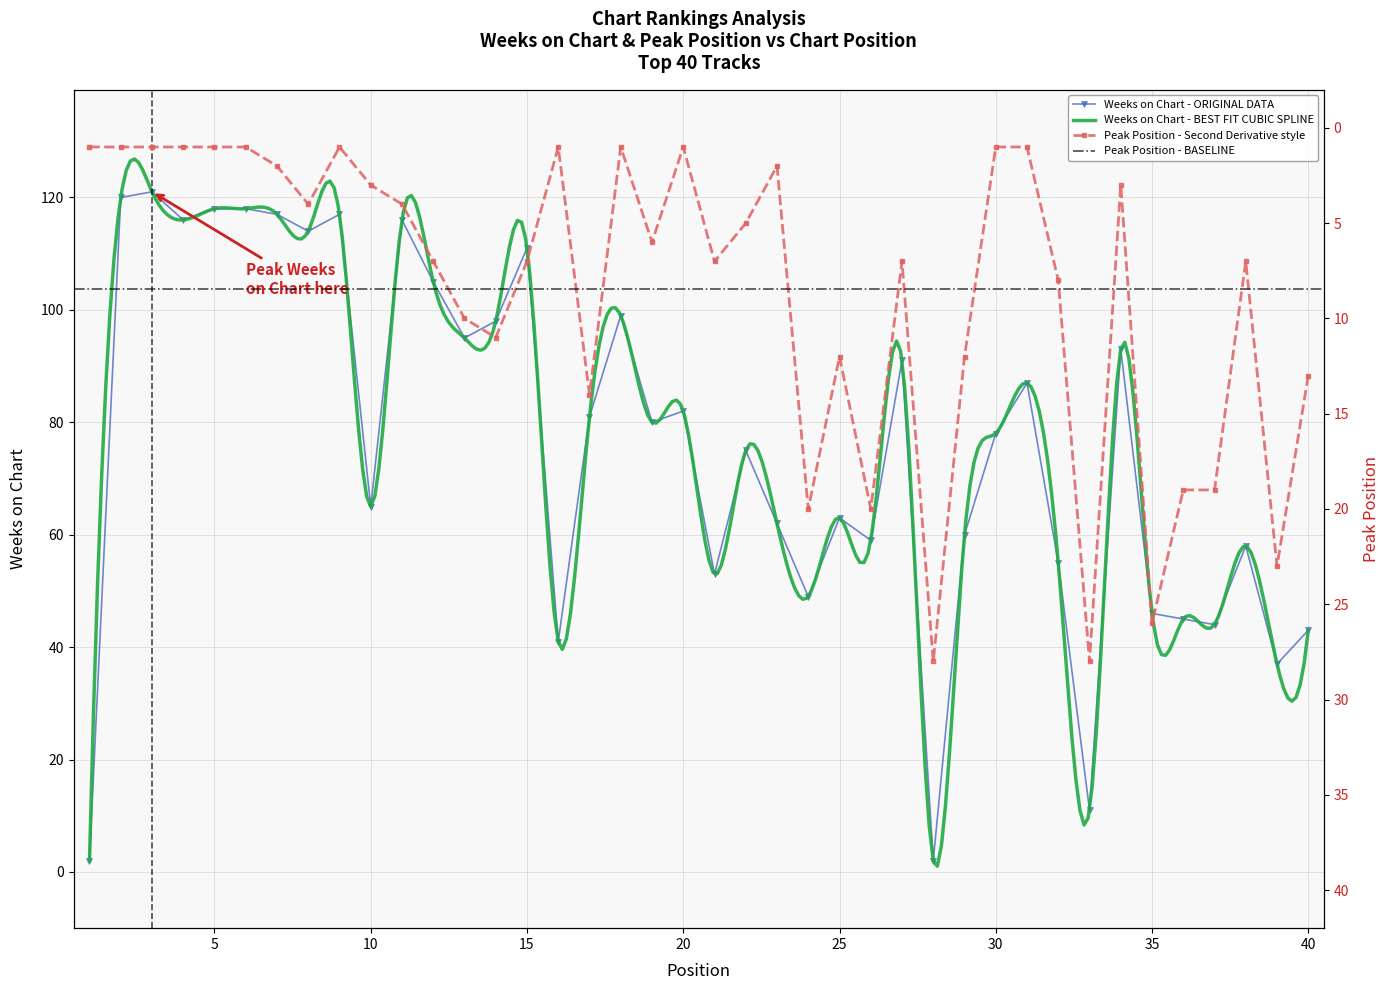

The value of Weeks on Chart at 19 is 113. True or false?

False